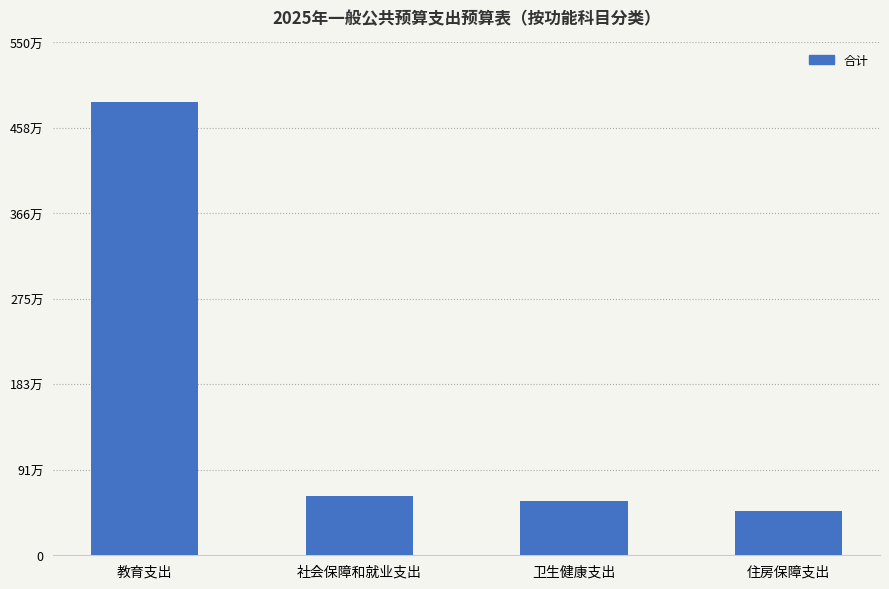

At which label does the data first exceed 639153?

教育支出